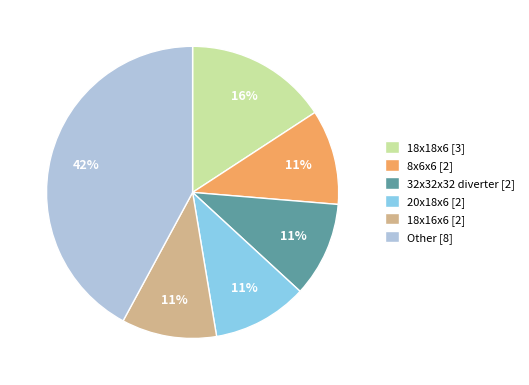

Which has a higher value, Other [8] or 18x18x6 [3]?

Other [8]